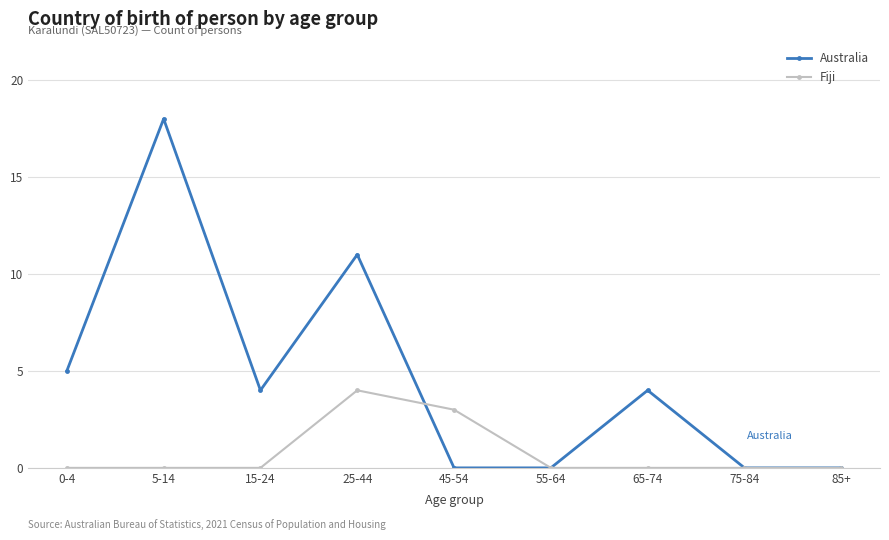

True or false: Australia has more than 1 interior local peaks.

True